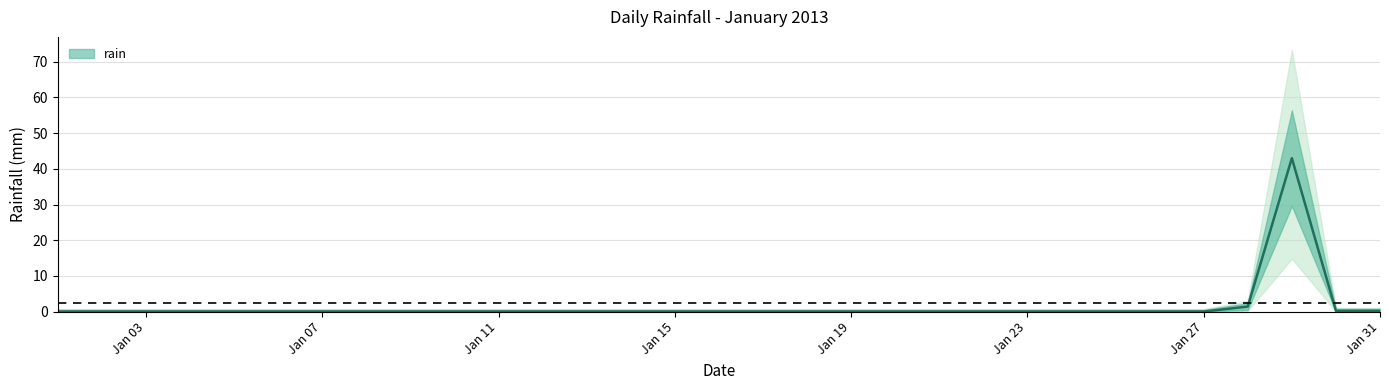

True or false: there are more than 2 points higher than both neighbors.

False